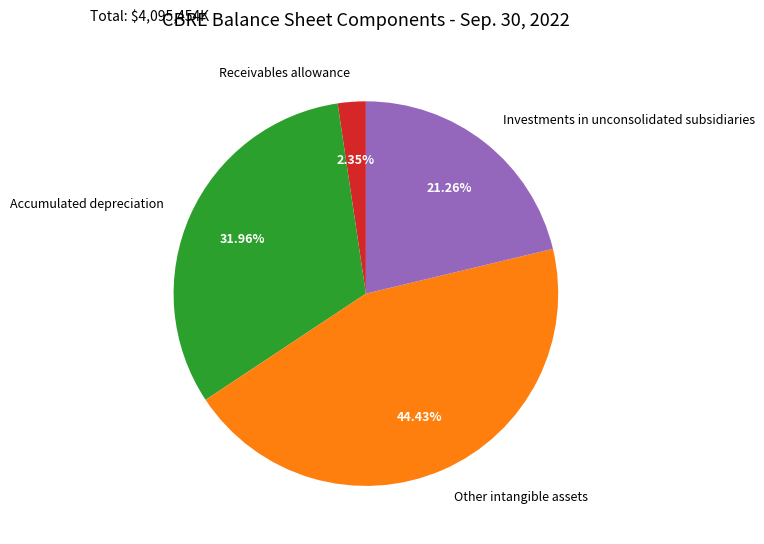

Between Other intangible assets and Investments in unconsolidated subsidiaries, which is larger?

Other intangible assets